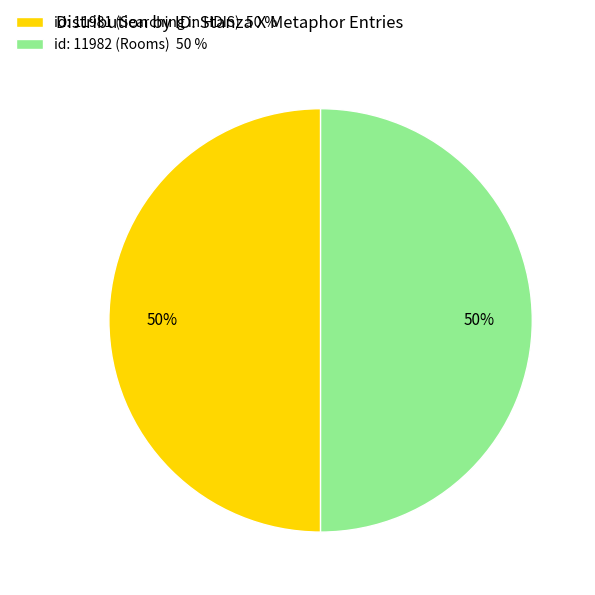

Do id: 11982 (Rooms) 50 % and id: 11981 (Searching in HDIS) 50 % together represent more than half of the pie?

Yes